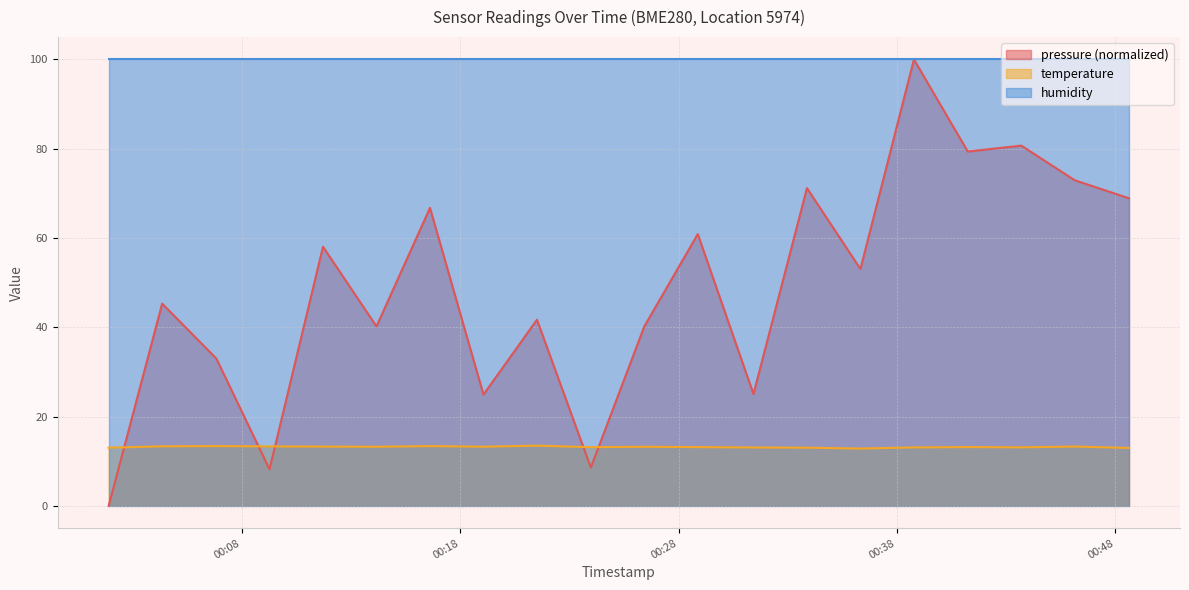

True or false: pressure has a value of 100.0 at 2023-04-16T00:38:47.

True